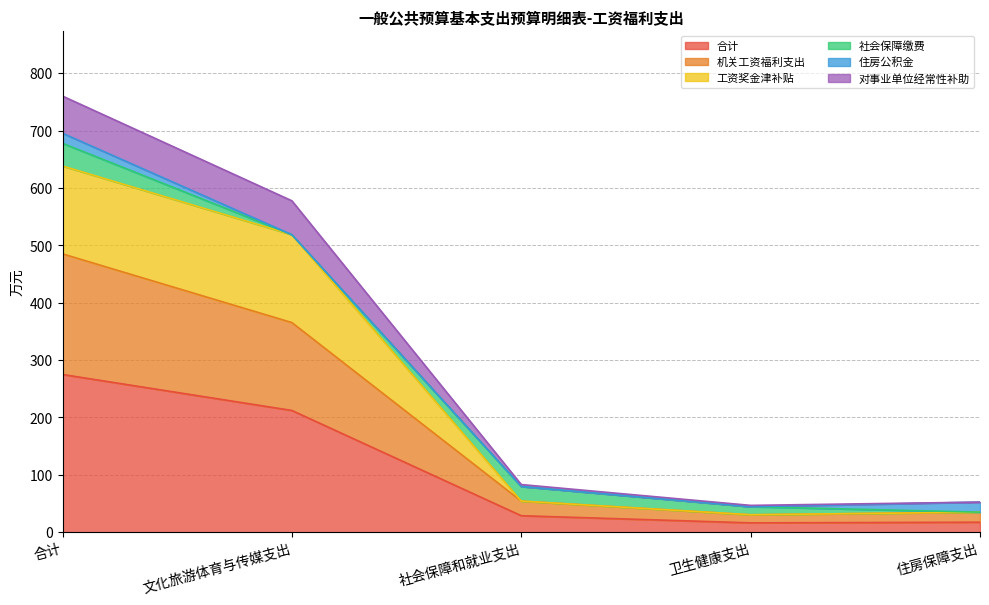

Is the value of 对事业单位经常性补助 at 社会保障和就业支出 greater than the value of 合计 at 合计?

No